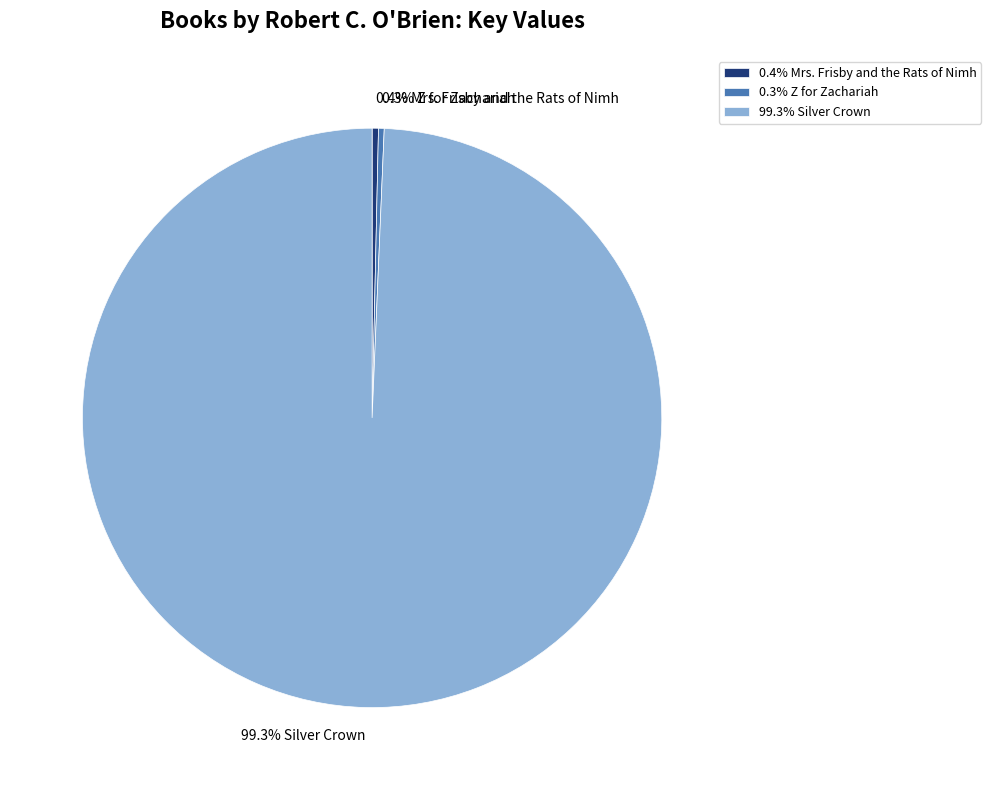

Approximately how many times larger is the value at 99.3% Silver Crown compared to 0.4% Mrs. Frisby and the Rats of Nimh?

282.6